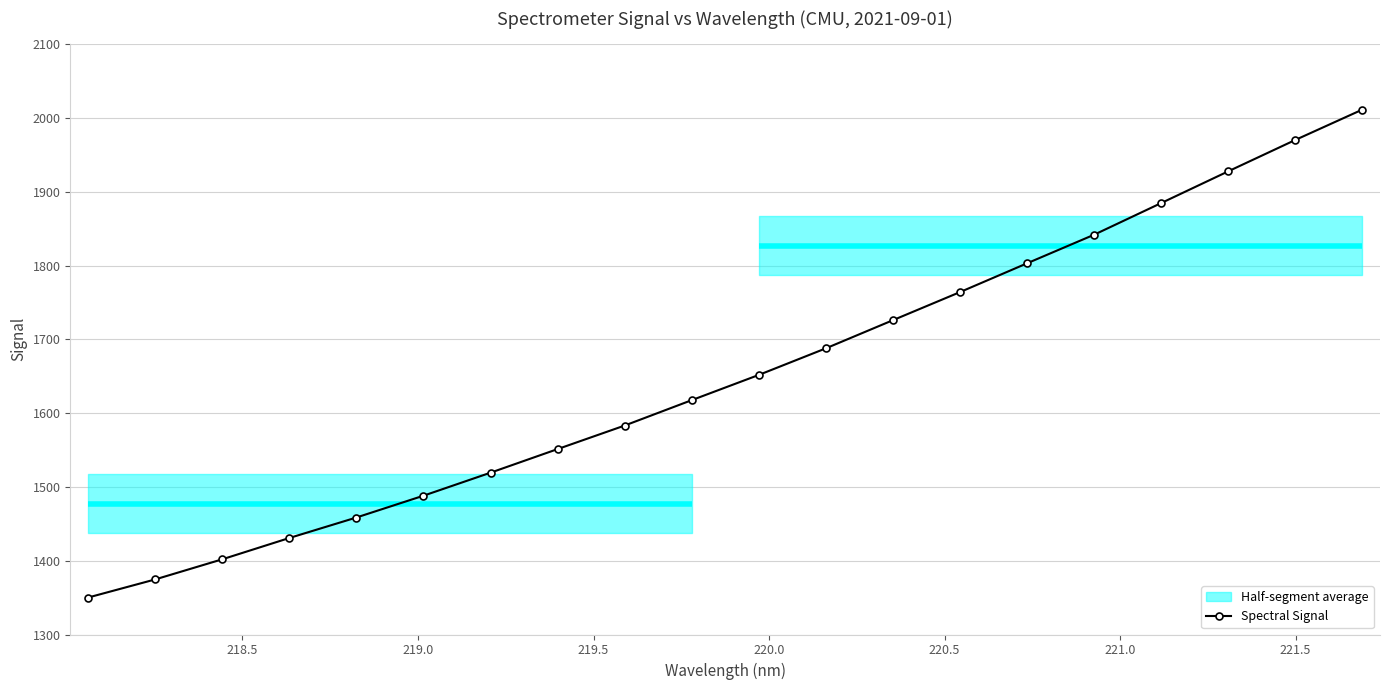

What is the lowest value of the Spectral Signal series?

1350.0